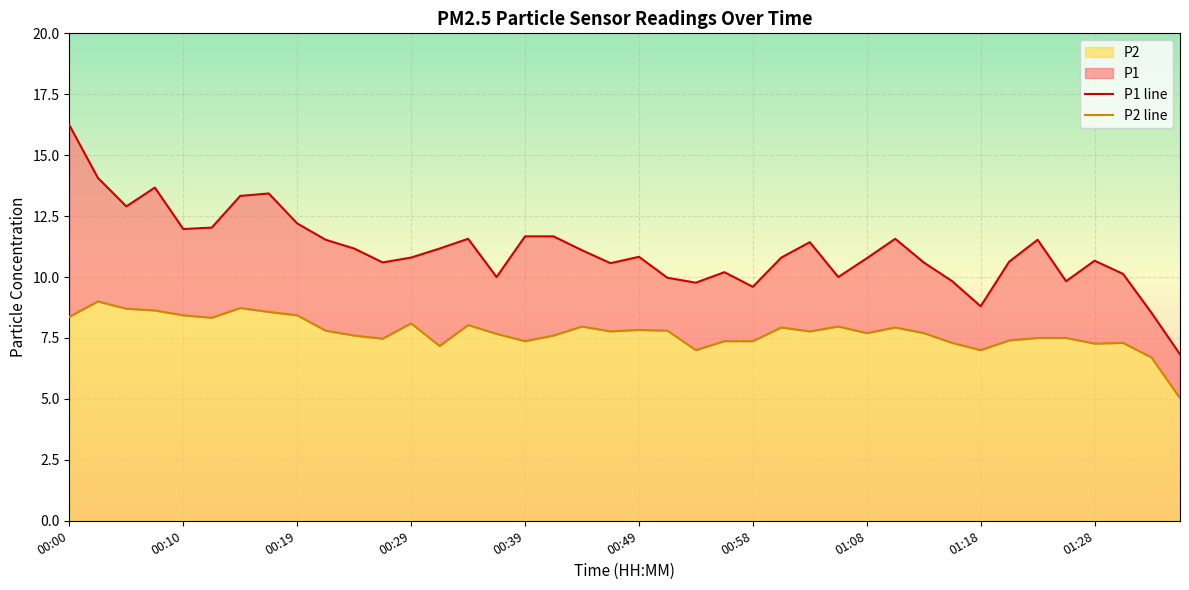

Which series changed the most between 00:02 and 00:17?

P1